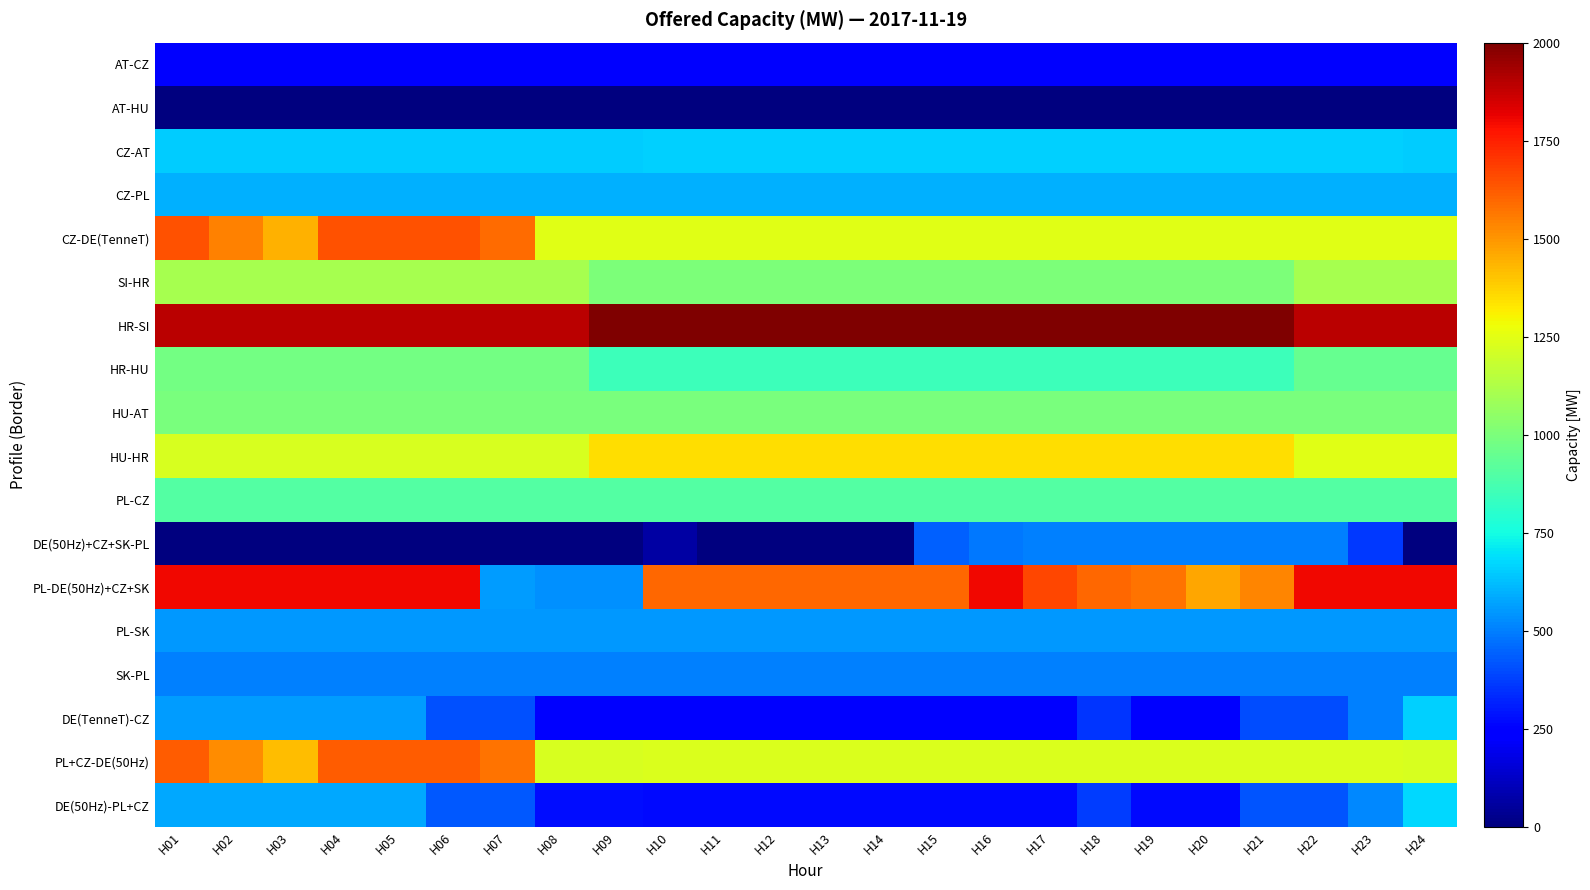

At how many categories does at least one series exceed 1059?

24